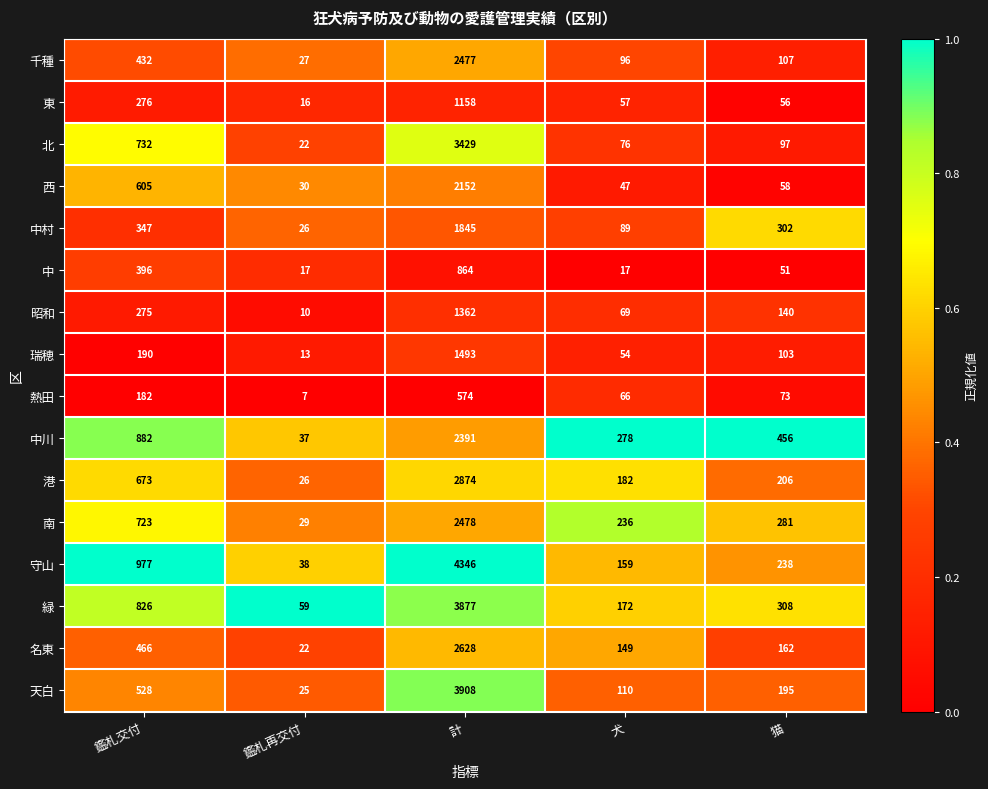

Which series has the widest spread of values?

守山